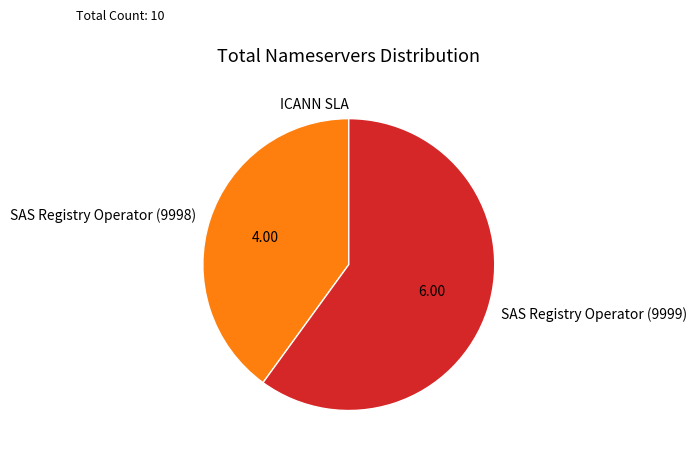

Approximately how many times larger is the value at SAS Registry Operator (9999) compared to SAS Registry Operator (9998)?

1.5